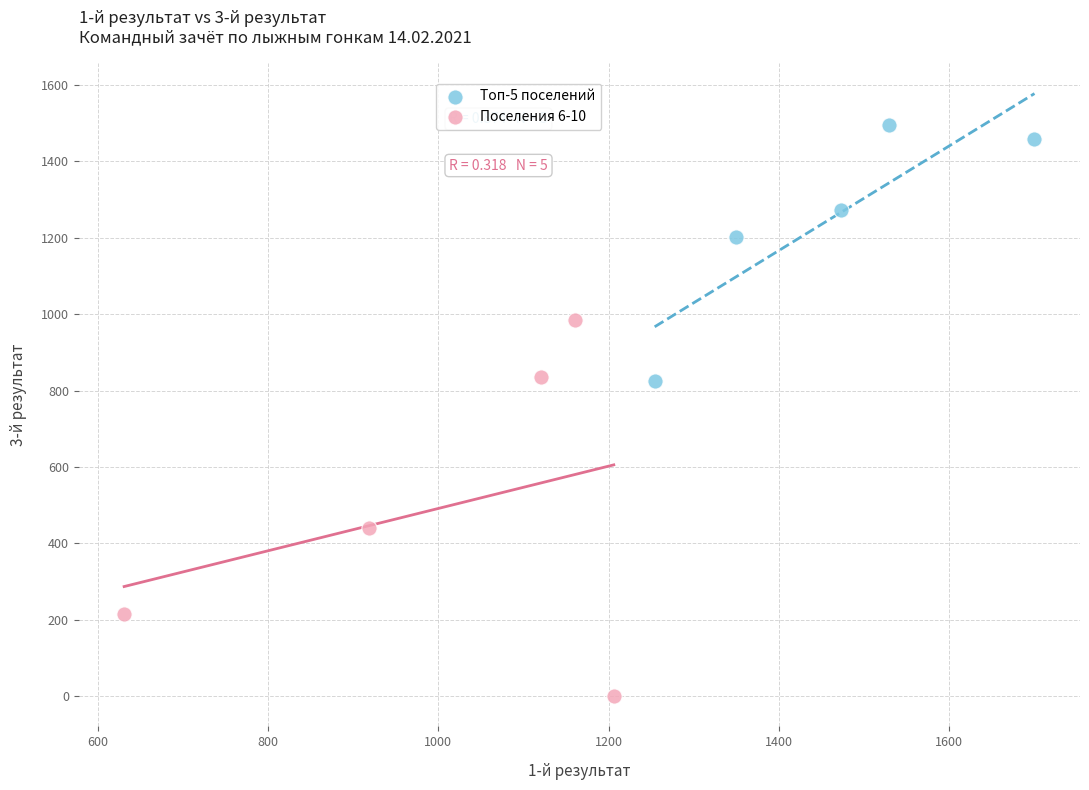

Which series contains the highest Y value?

Топ-5 поселений